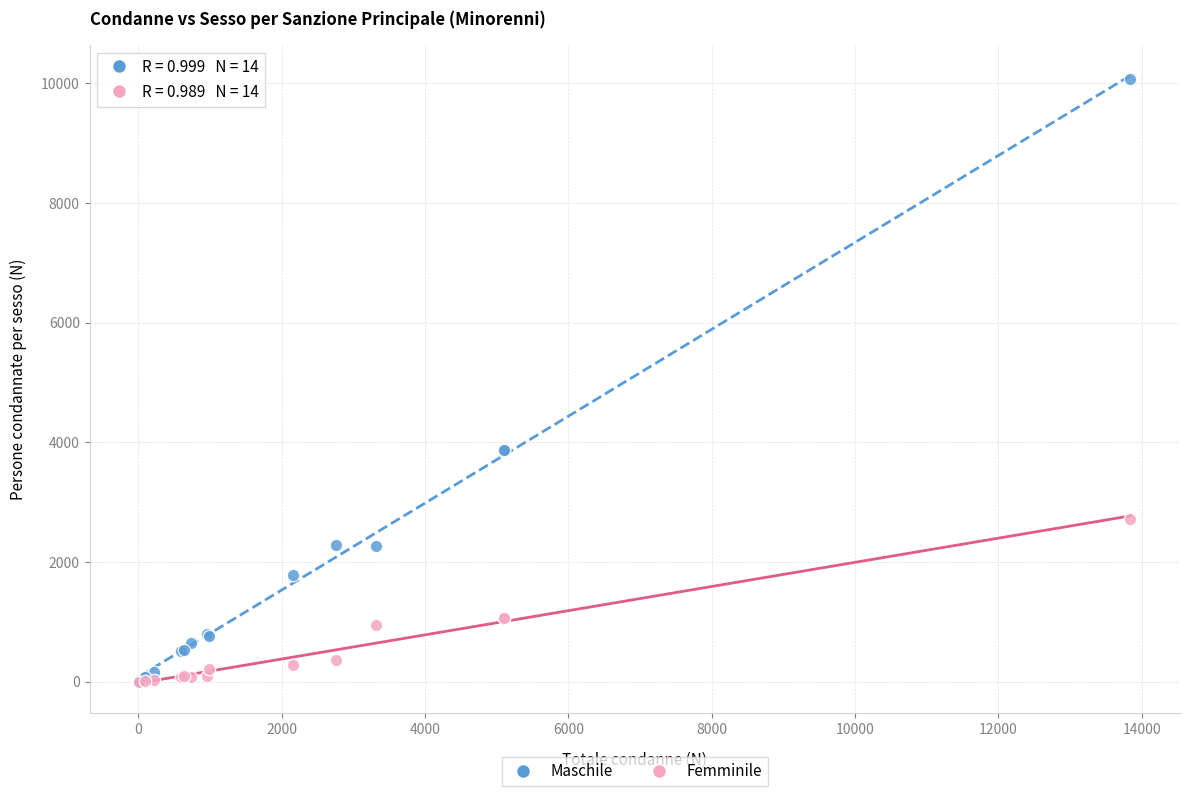

What are all the series names shown in the legend?

Maschile, Femminile